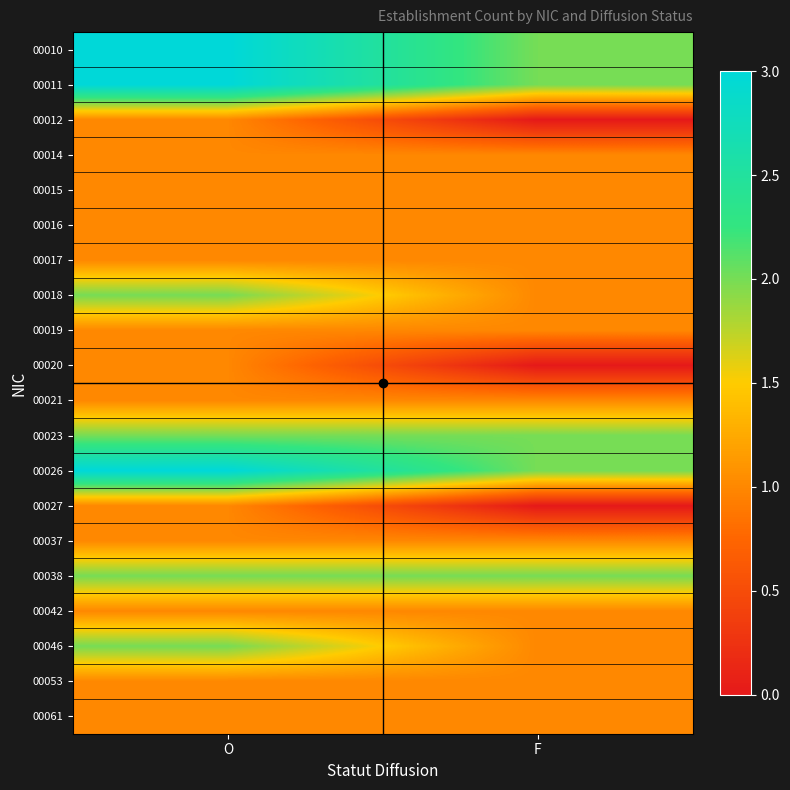

At O, list the series in order from smallest to largest.

00012, 00014, 00015, 00016, 00017, 00019, 00020, 00021, 00027, 00037, 00042, 00053, 00061, 00018, 00023, 00038, 00046, 00010, 00011, 00026